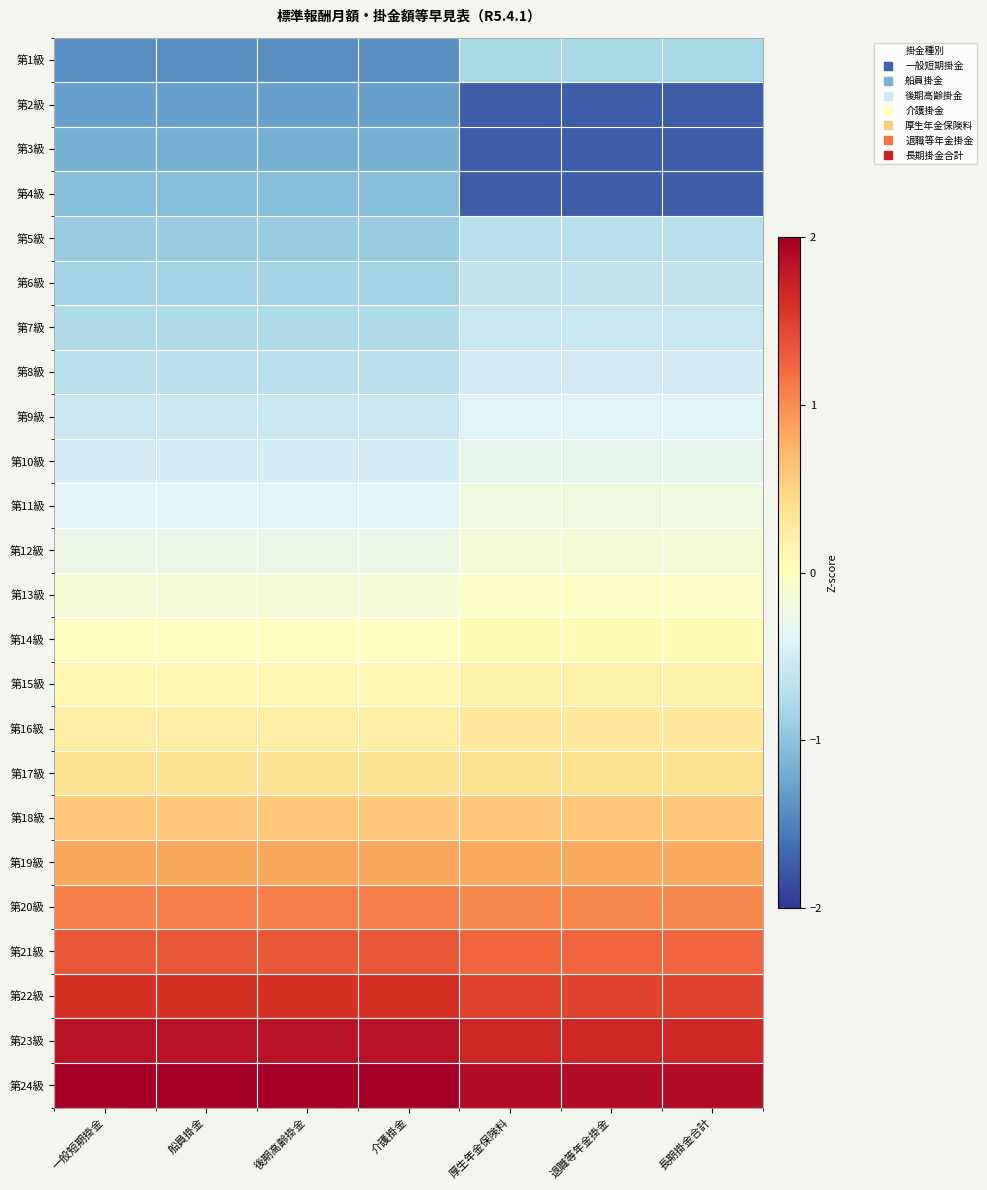

At 介護掛金, list the series in order from smallest to largest.

第1級, 第2級, 第3級, 第4級, 第5級, 第6級, 第7級, 第8級, 第9級, 第10級, 第11級, 第12級, 第13級, 第14級, 第15級, 第16級, 第17級, 第18級, 第19級, 第20級, 第21級, 第22級, 第23級, 第24級